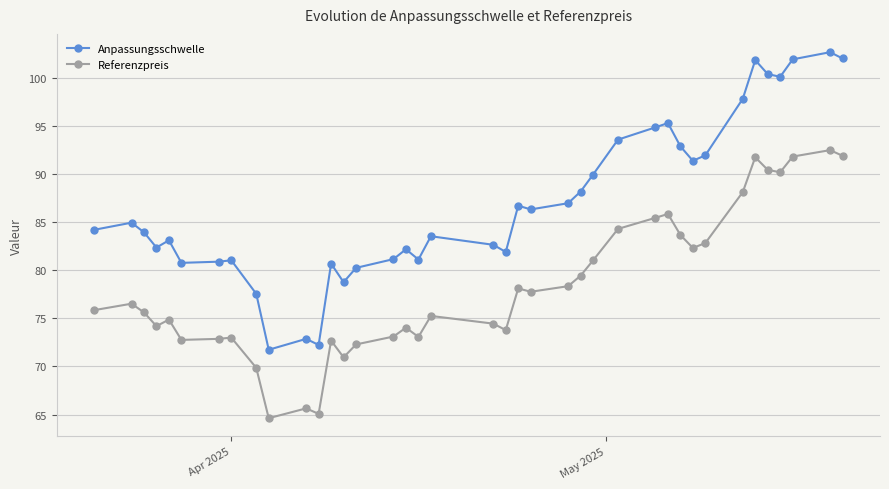

What is the difference between the maximum and minimum values in the Anpassungsschwelle series?

30.9